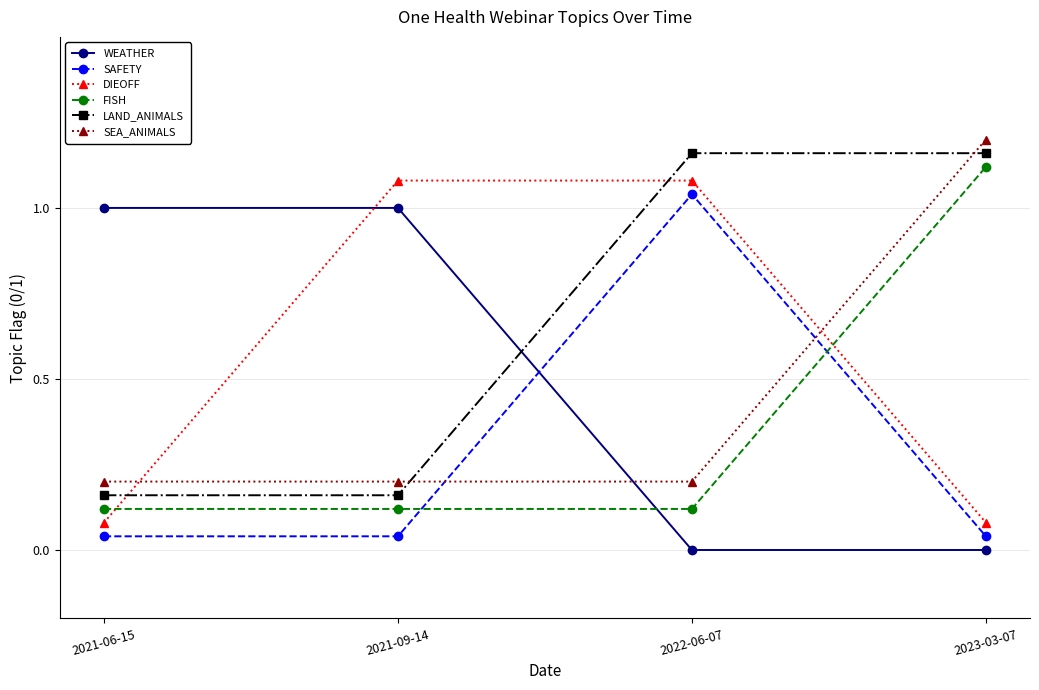

What are all the series names shown in the legend?

WEATHER, SAFETY, DIEOFF, FISH, LAND_ANIMALS, SEA_ANIMALS